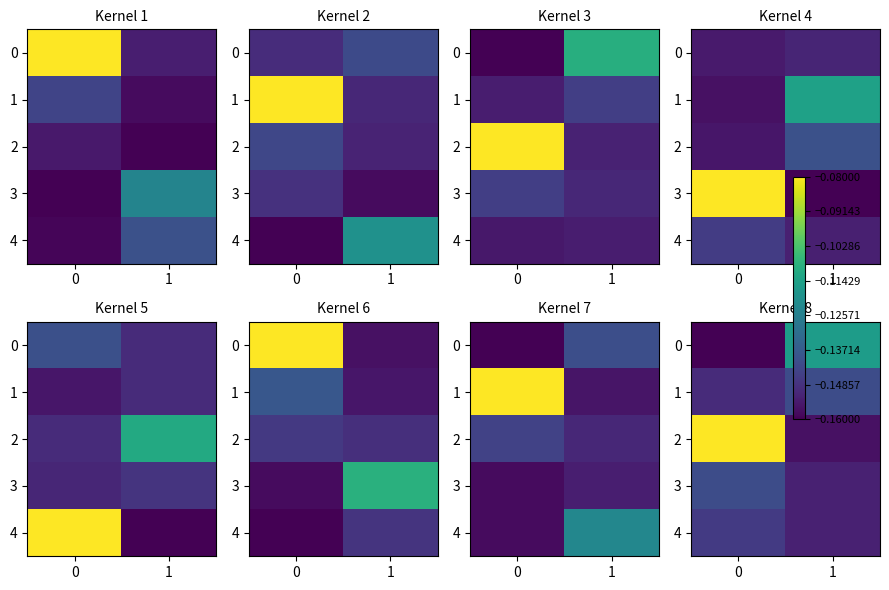

What is the smallest value displayed?

-0.2